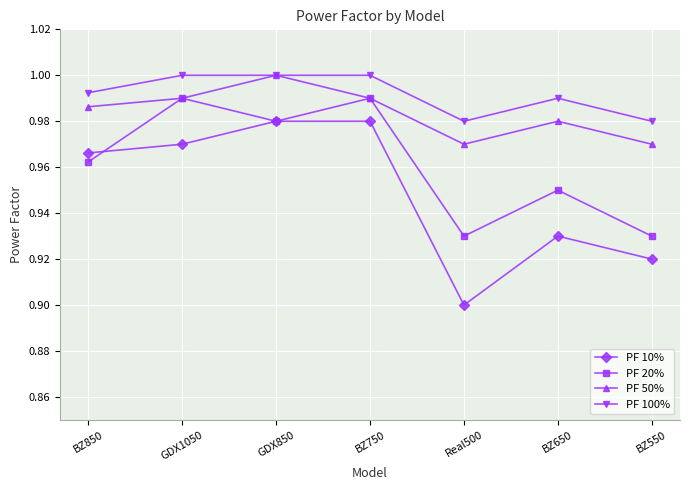

List the series in order of their overall mean, highest first.

PF 100%, PF 50%, PF 20%, PF 10%